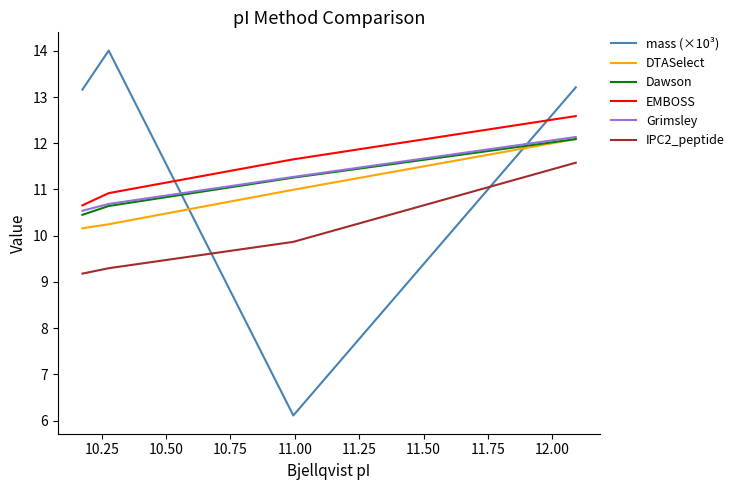

True or false: IPC2_peptide has more than 2 interior local peaks.

False